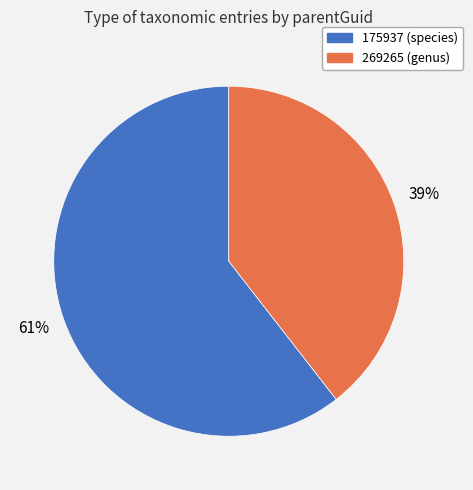

Does any single category account for the majority?

Yes